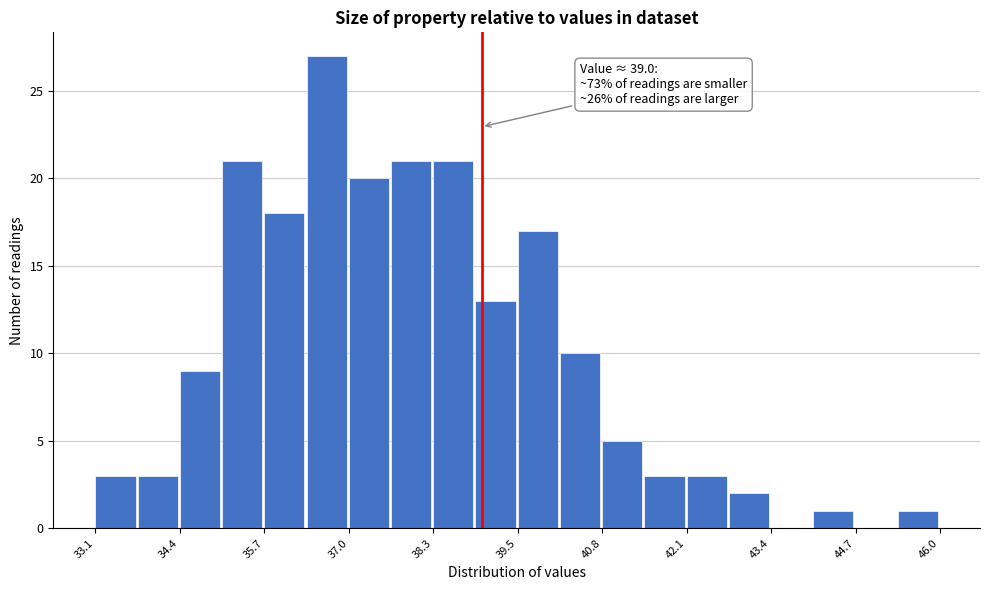

Around what value on the x-axis is the tallest bar? Give the approximate position of its centre, as read against the axis.

36.6